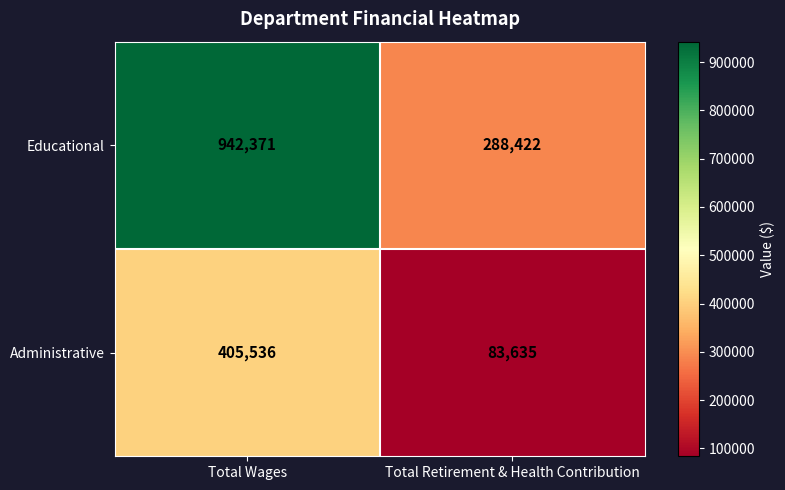

List the series in order of their overall mean, lowest first.

Administrative, Educational